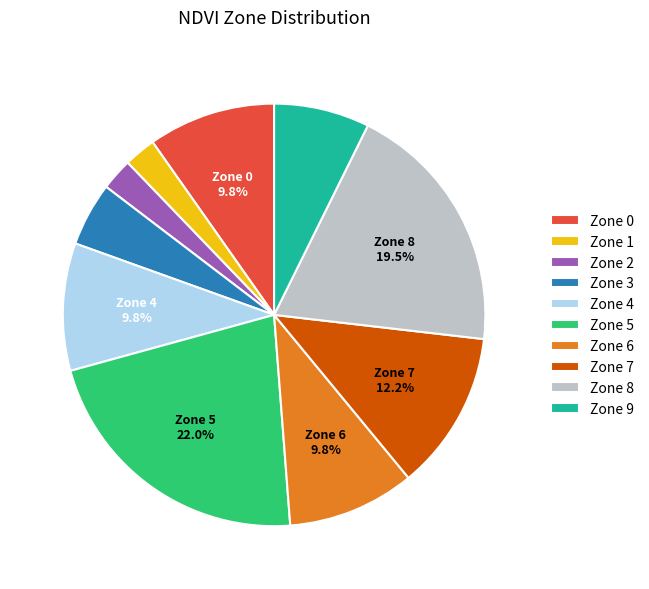

Which category has the biggest portion of the pie?

Zone 5